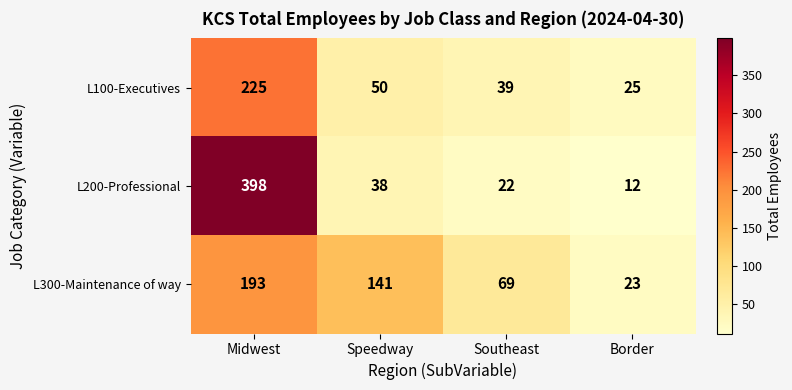

Which series has the widest spread of values?

L200-Professional